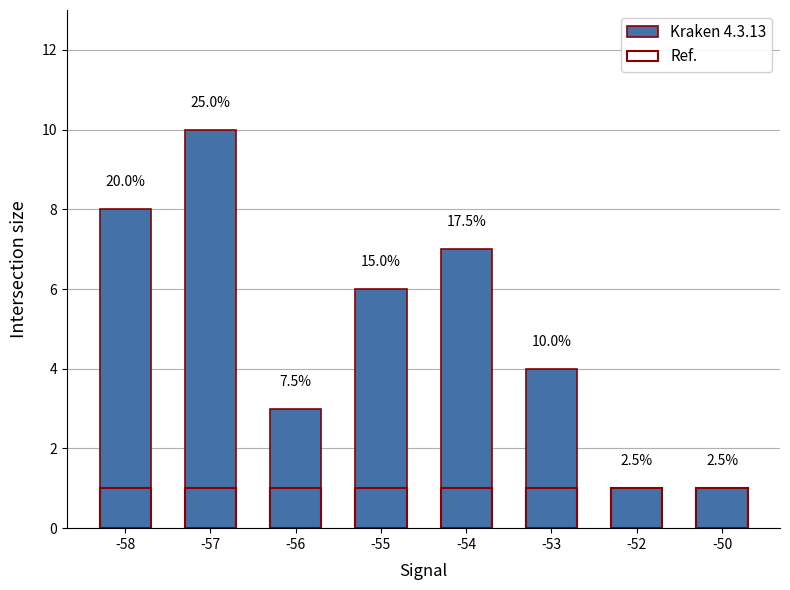

What are all the series names shown in the legend?

Kraken 4.3.13, Ref.